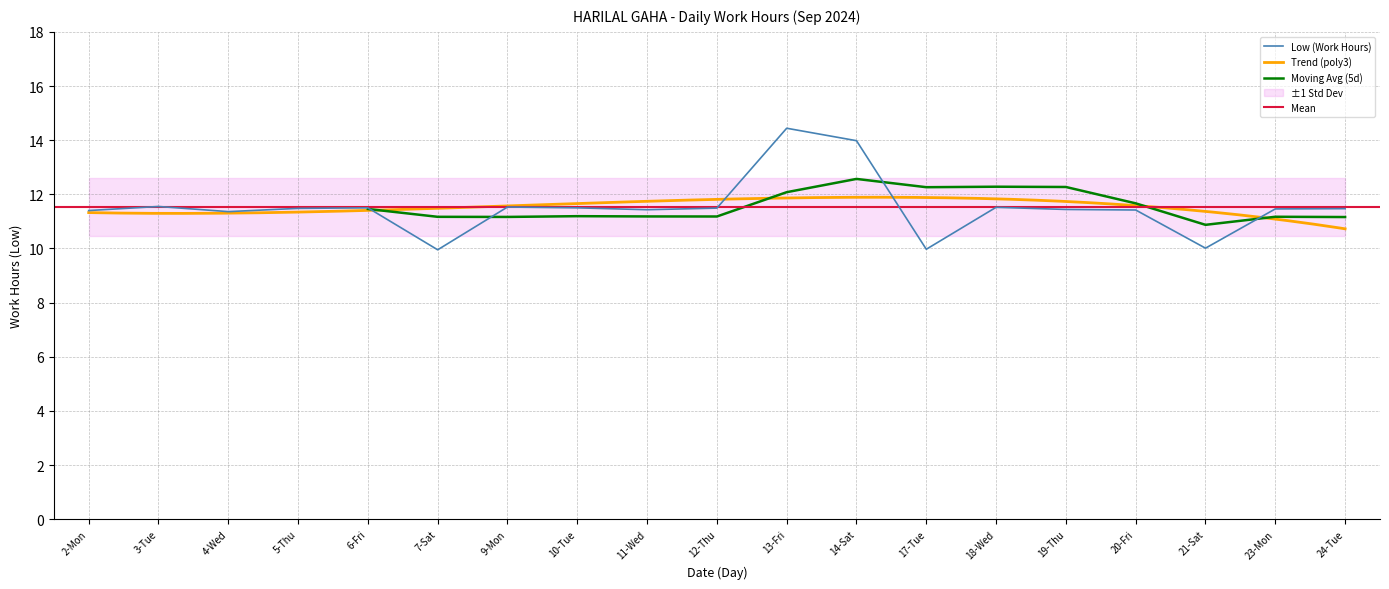

Is it true that Low (Work Hours) equals 5.1 at 5-Thu?

False